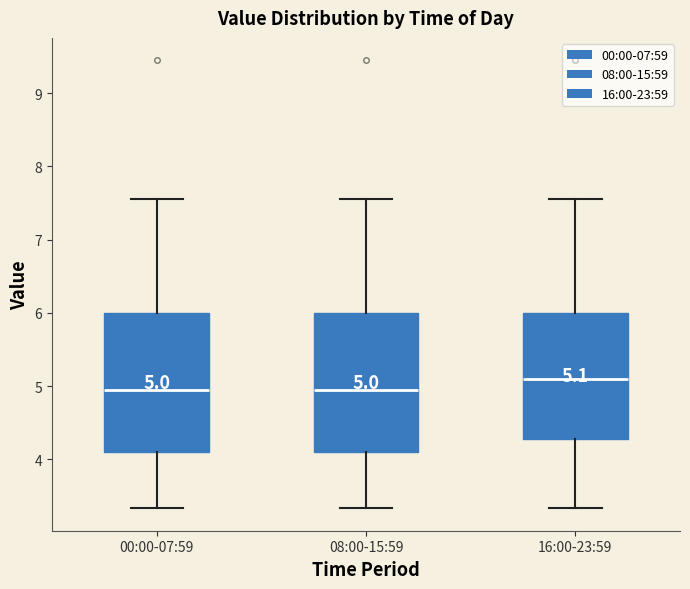

Which box's median line is the highest?

16:00-23:59